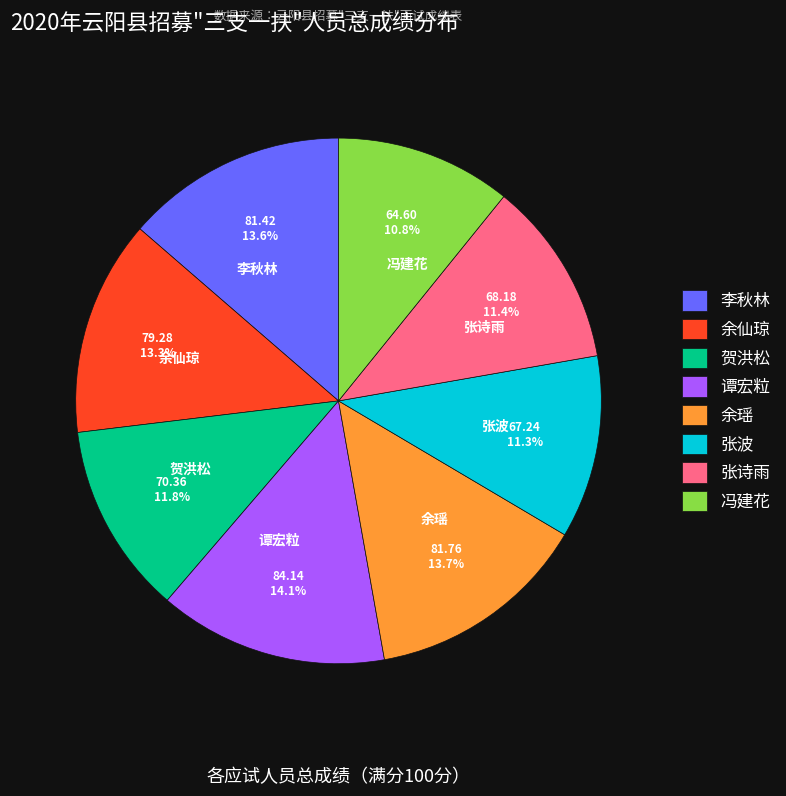

Count the number of slices in the pie.

8